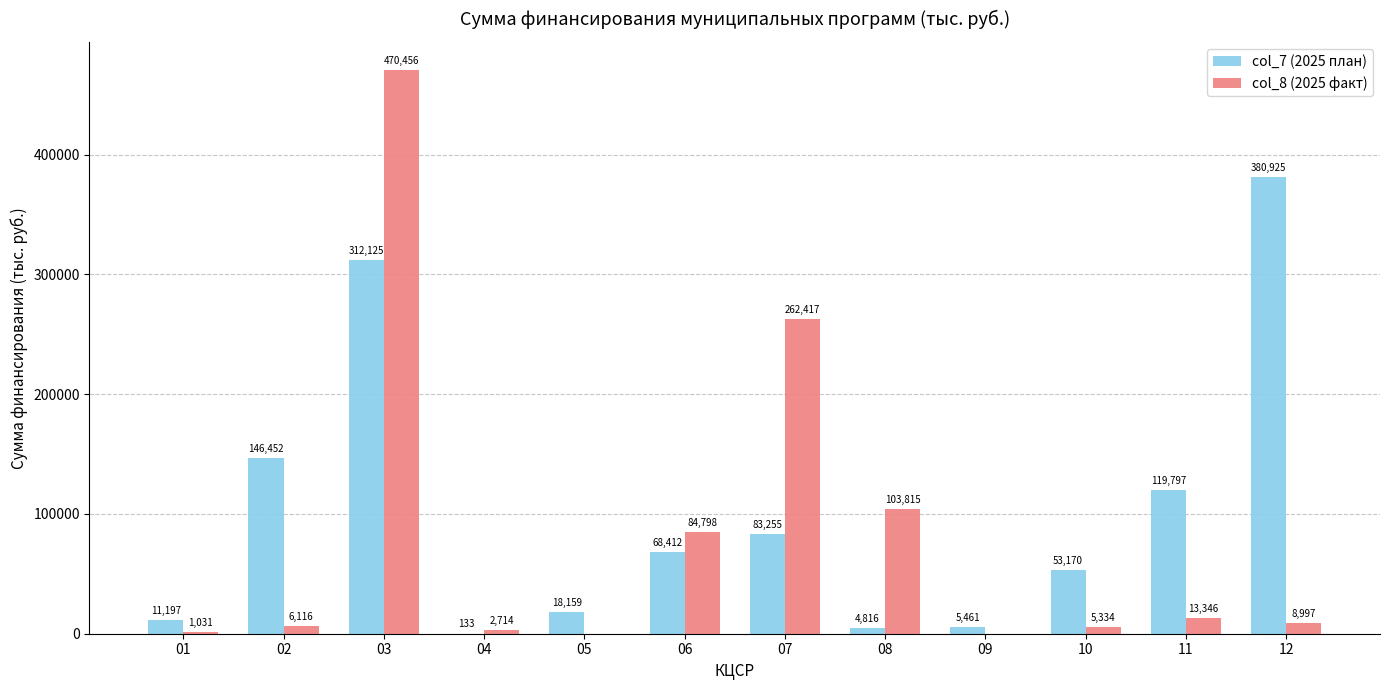

Which series has the largest total across all categories?

col_7 (2025 план)